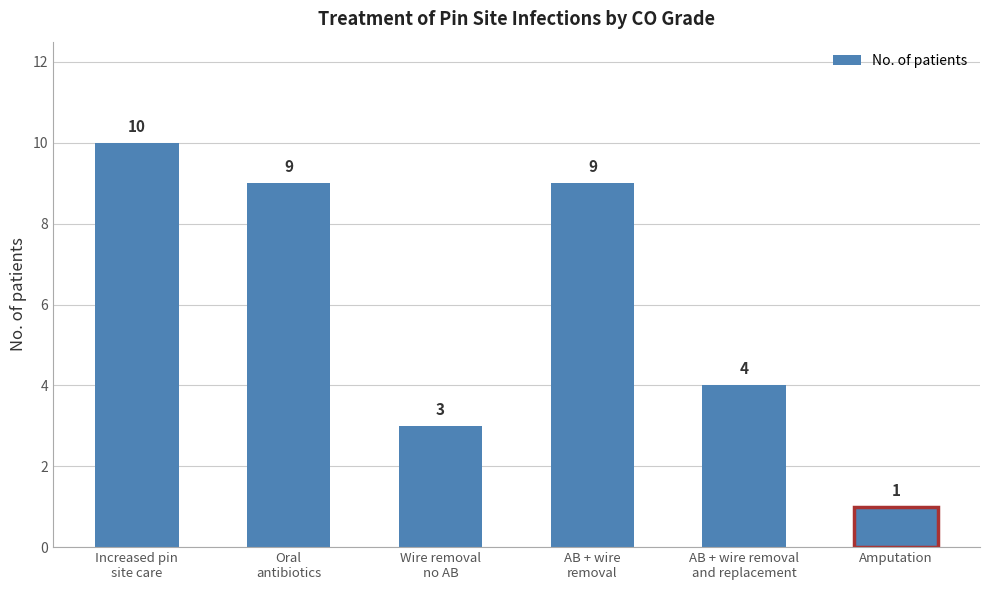

The chart shows a value of 6 at AB + wire removal
and replacement. True or false?

False